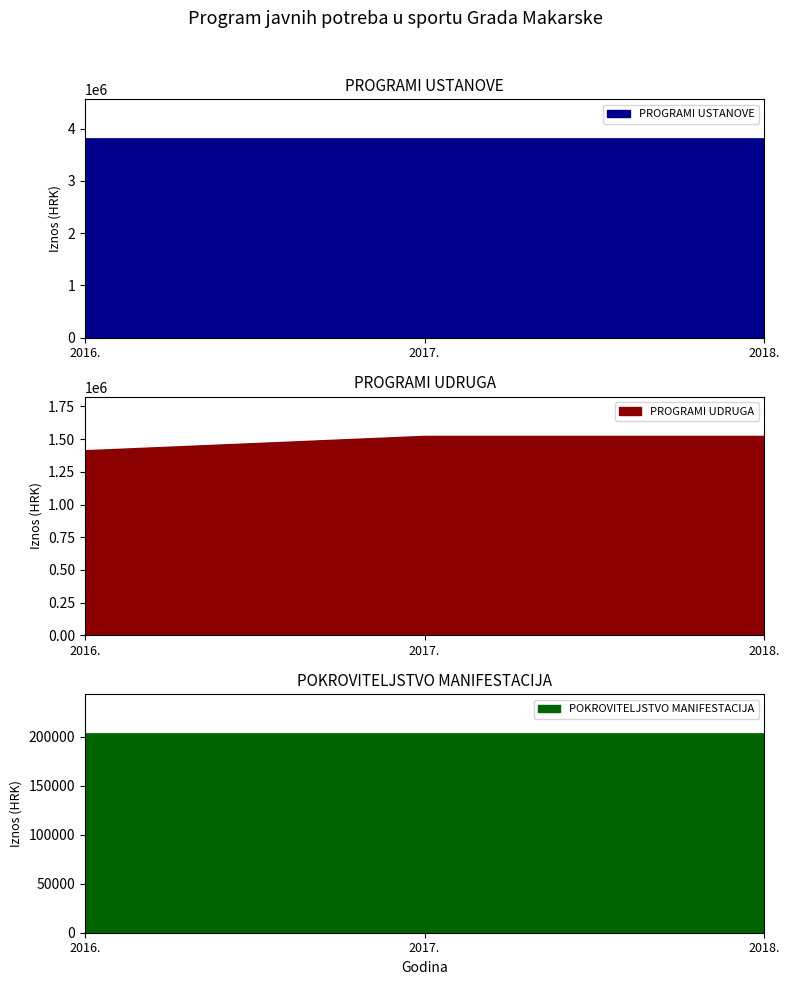

What is the value of the POKROVITELJSTVO MANIFESTACIJA point at the 3rd from the left?

203000